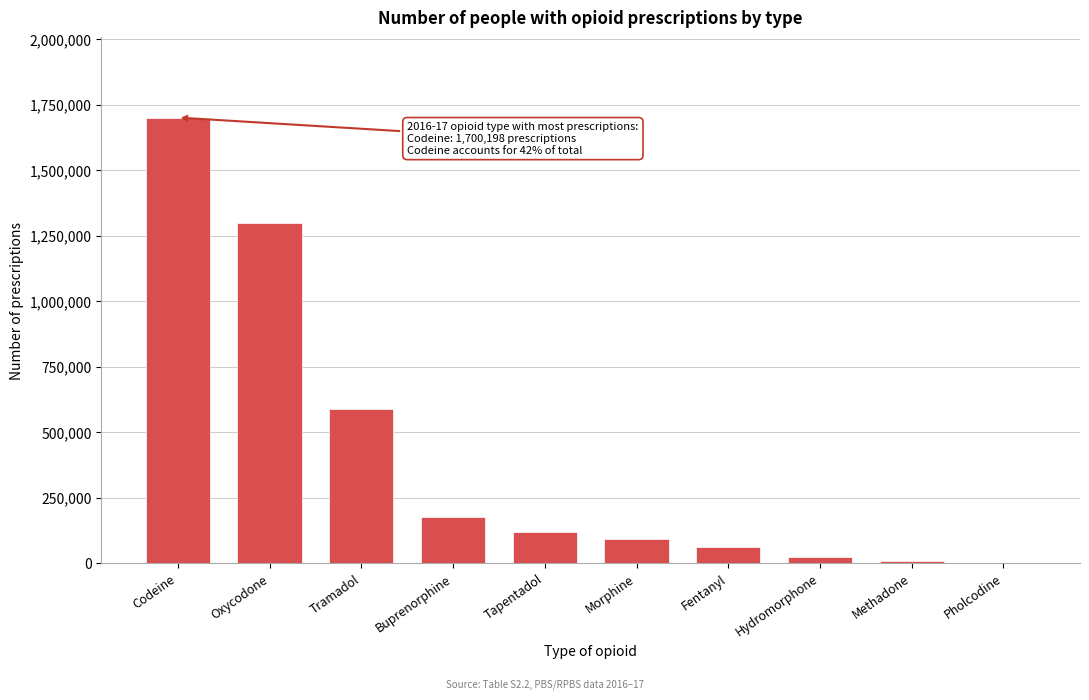

Reading left to right, extract all data points from this chart.

Codeine=1700198	Oxycodone=1296141	Tramadol=587627	Buprenorphine=173853	Tapentadol=120032	Morphine=90546	Fentanyl=62454	Hydromorphone=21533	Methadone=8919	Pholcodine=345